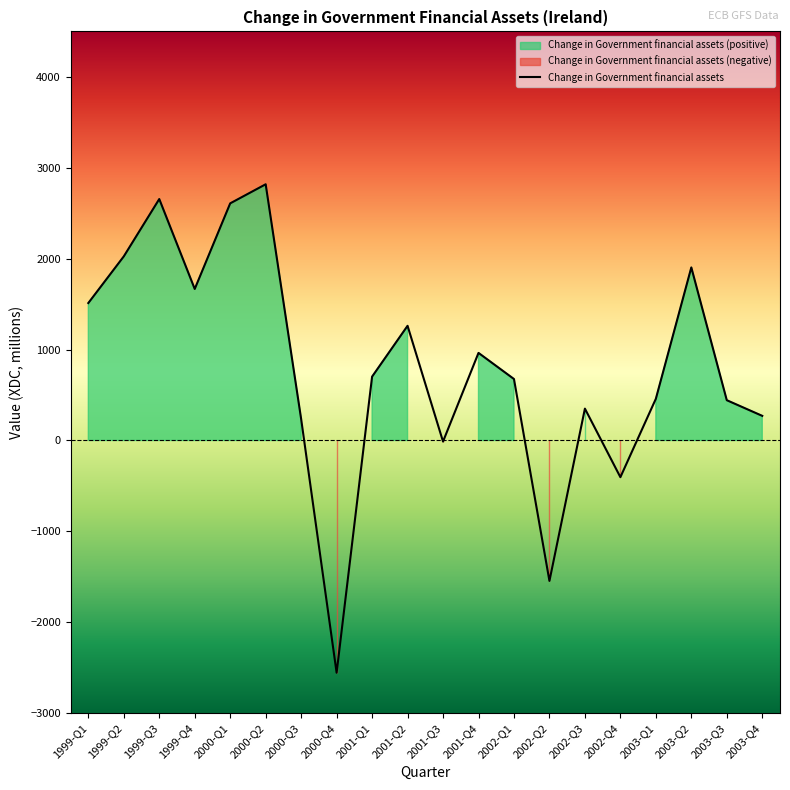

Rank the categories by value from highest to lowest.

2000-Q2, 1999-Q3, 2000-Q1, 1999-Q2, 2003-Q2, 1999-Q4, 1999-Q1, 2001-Q2, 2001-Q4, 2001-Q1, 2002-Q1, 2003-Q1, 2003-Q3, 2002-Q3, 2003-Q4, 2000-Q3, 2001-Q3, 2002-Q4, 2002-Q2, 2000-Q4